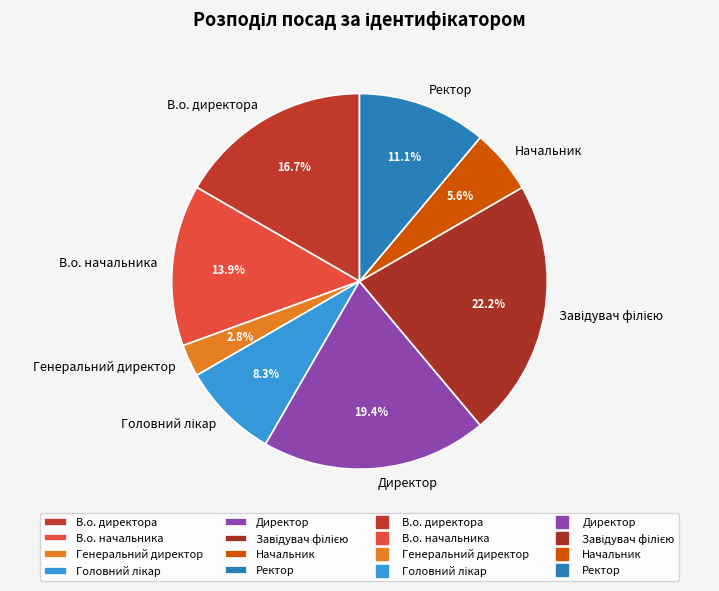

Between В.о. начальника and Генеральний директор, which is larger?

В.о. начальника